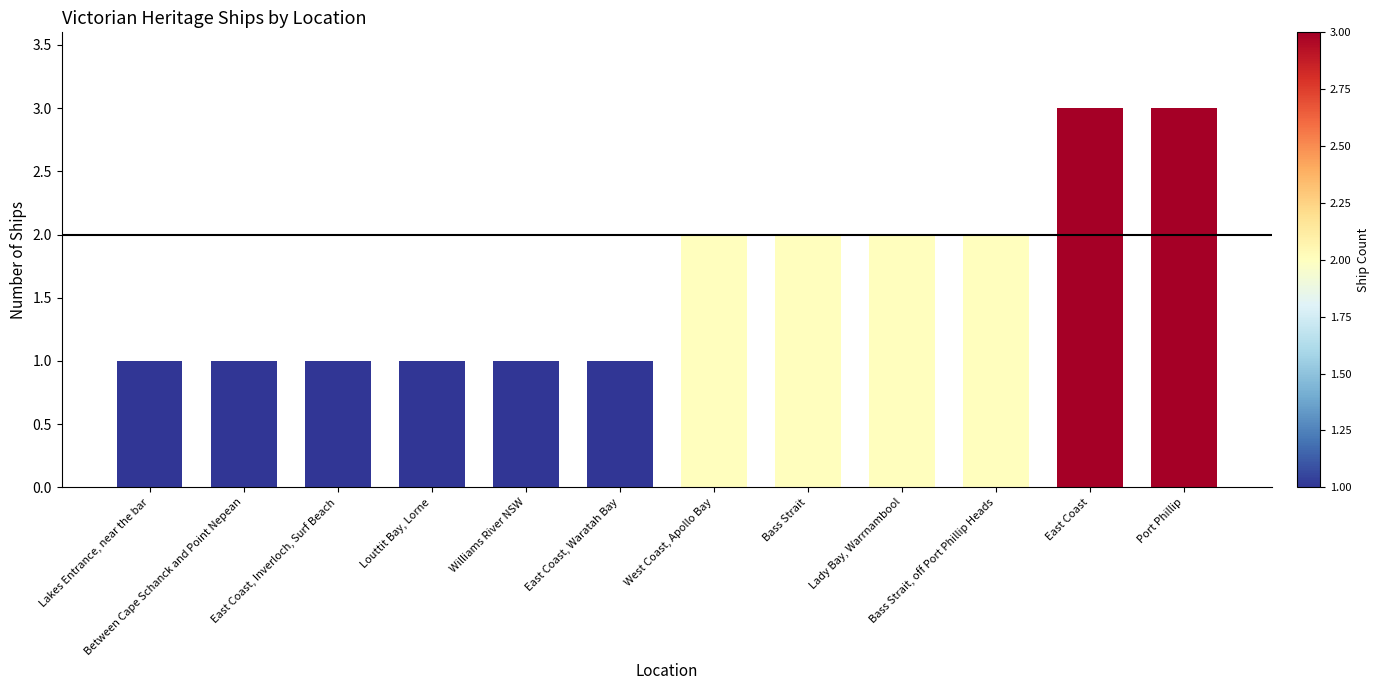

The value at Between Cape Schanck and Point Nepean is 2. True or false?

False